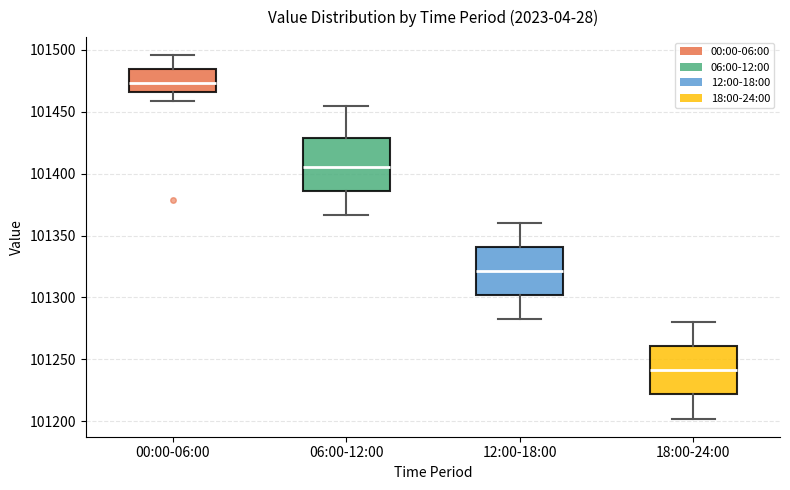

Reading left to right, transcribe this box plot: for each box, give where its median line is, the range the box spans, and where its two whiskers end, as read against the y-axis. The values are not printed on the chart, so give them approximately, as read against the axis.

00:00-06:00: median 101475, box 101465 to 101485, whiskers 101460 to 101495
06:00-12:00: median 101405, box 101385 to 101430, whiskers 101365 to 101455
12:00-18:00: median 101320, box 101300 to 101340, whiskers 101280 to 101360
18:00-24:00: median 101240, box 101220 to 101260, whiskers 101200 to 101280